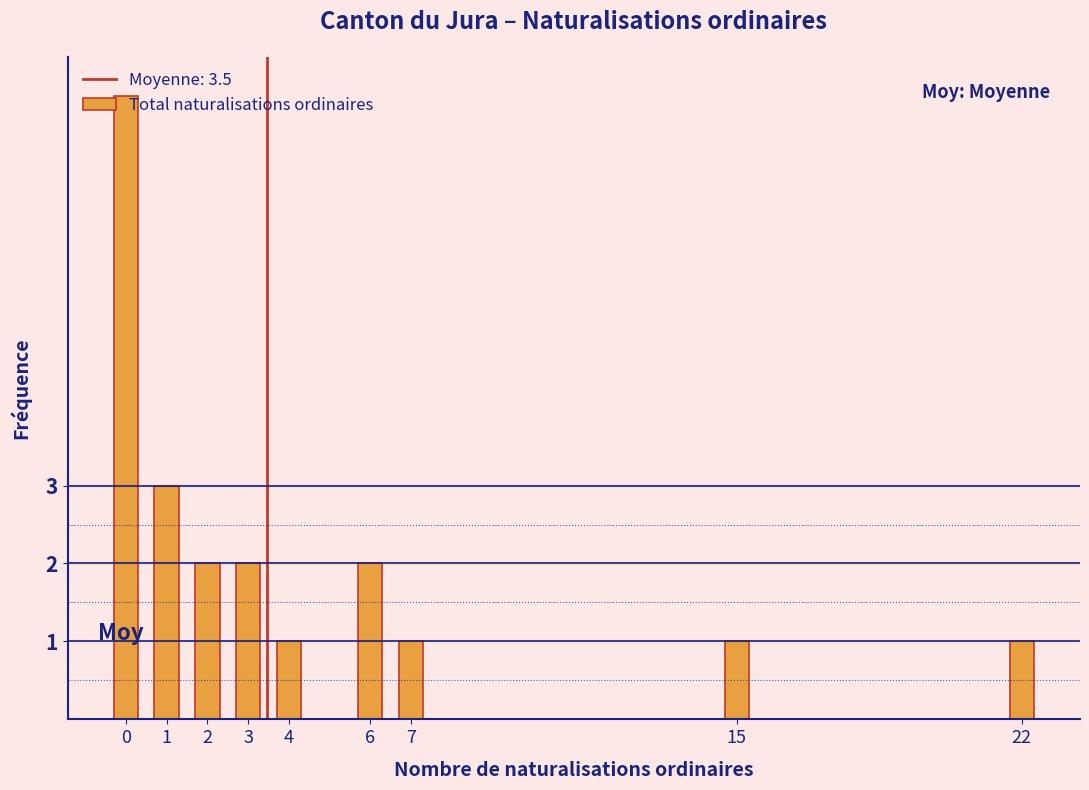

What is the value of the 7th bar from the left?

1